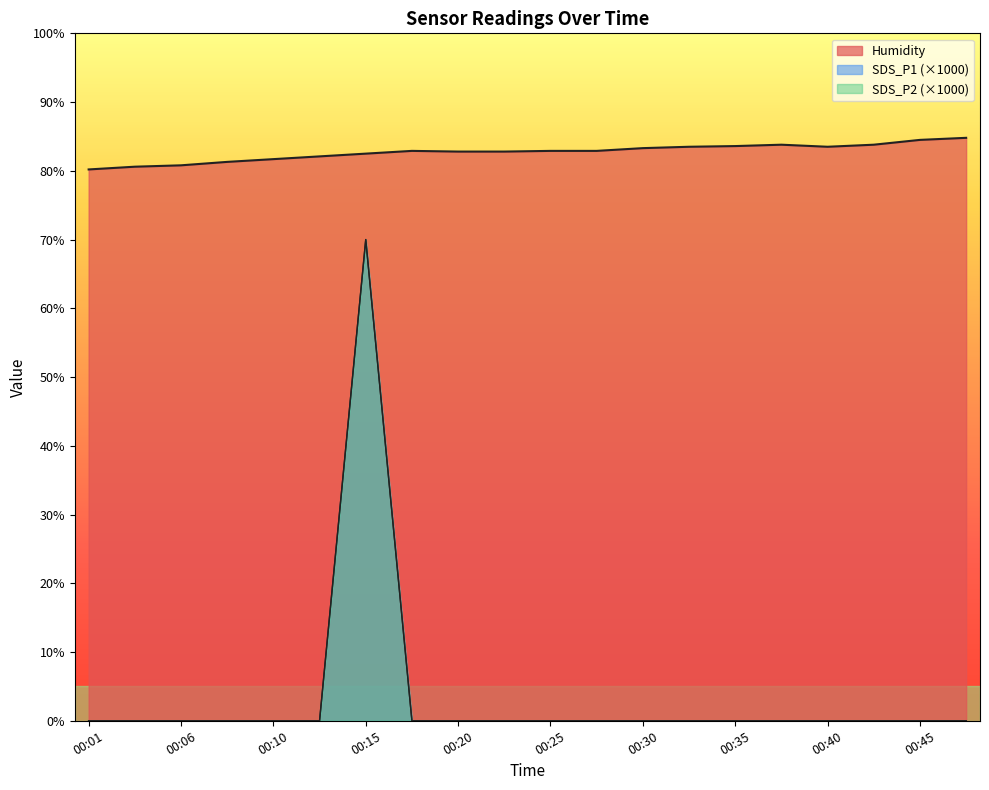

In SDS_P2, how many points are higher than both neighbors (excluding endpoints)?

1